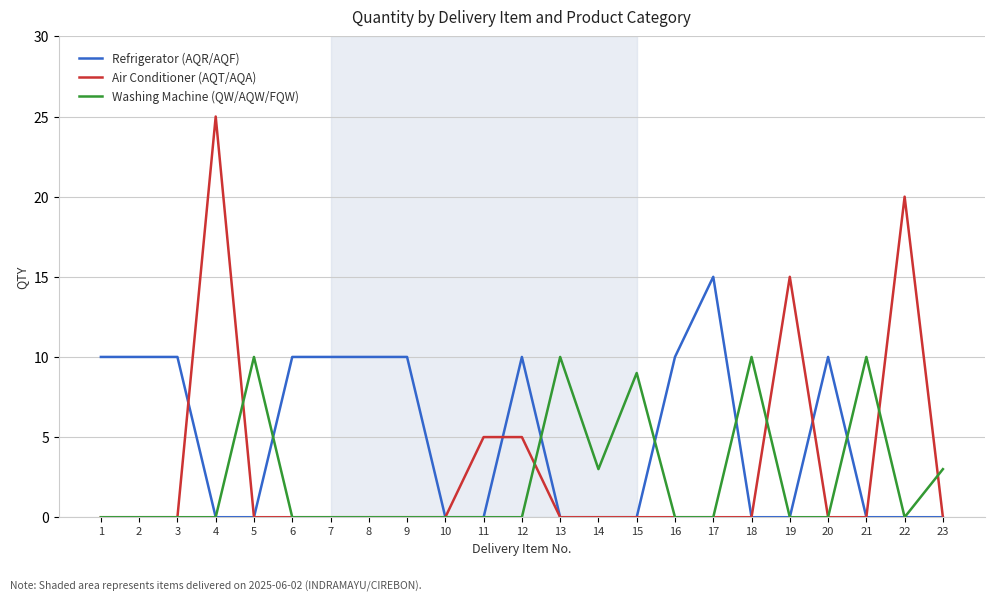

Where is Air Conditioner (AQT/AQA) nearest to the value 12?

19